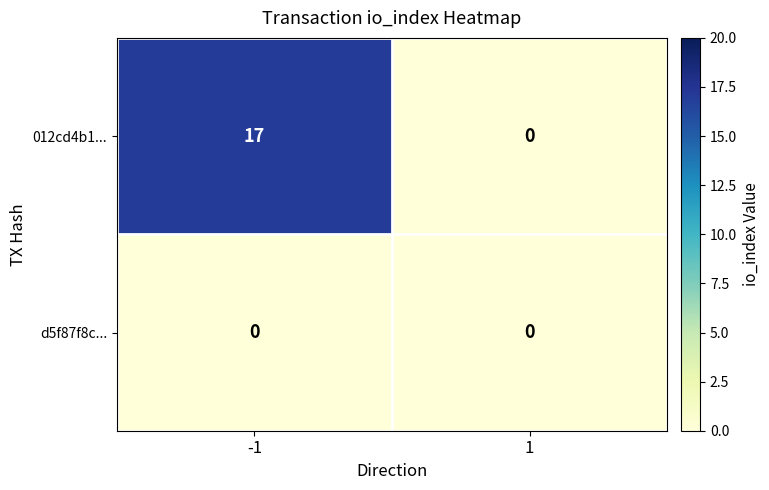

Rank the series by their maximum value, from lowest to highest.

d5f87f8c..., 012cd4b1...